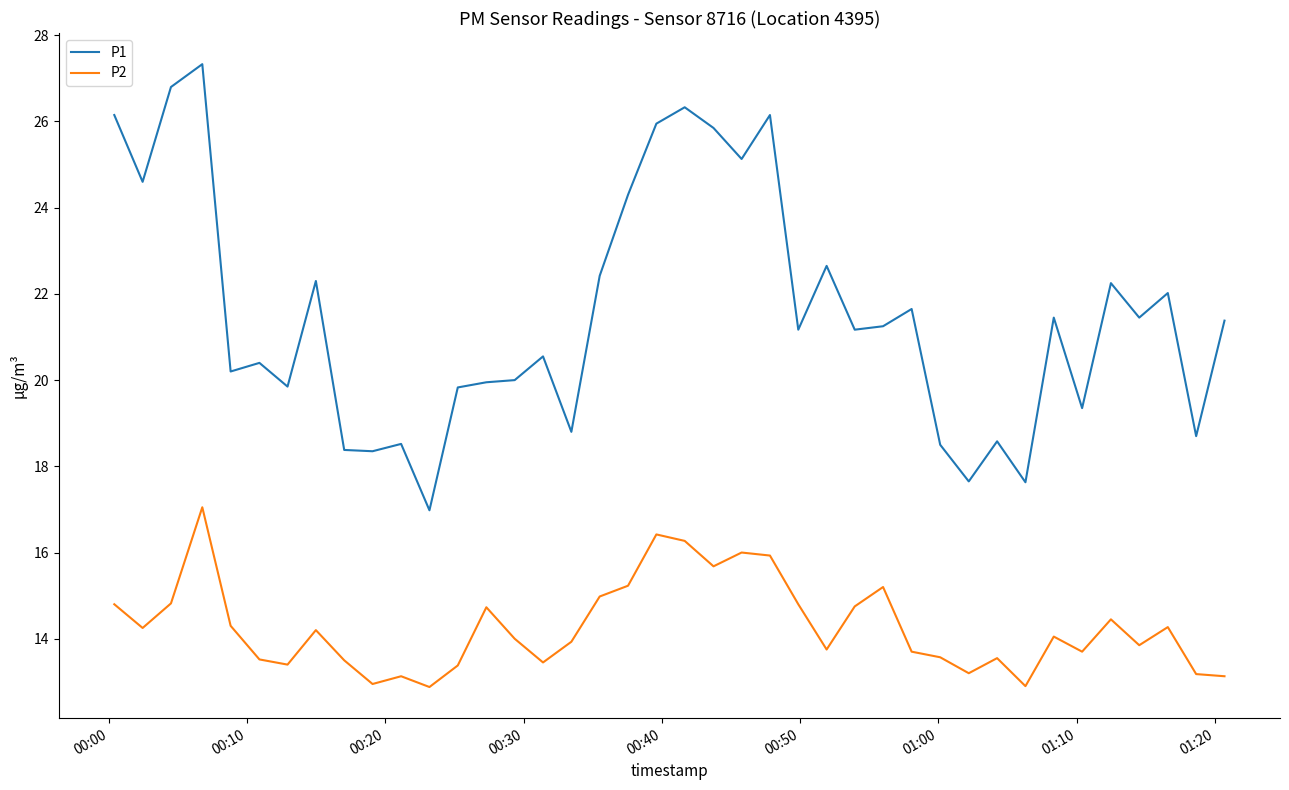

List the series in order of their peak value, highest first.

P1, P2